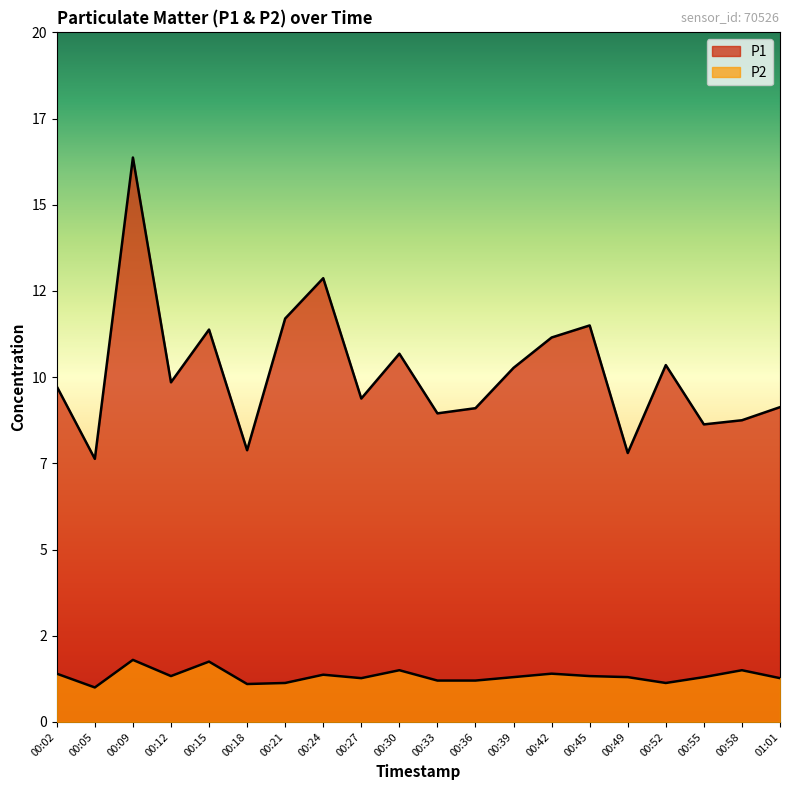

What is the label of the 1st point from the right?

01:01